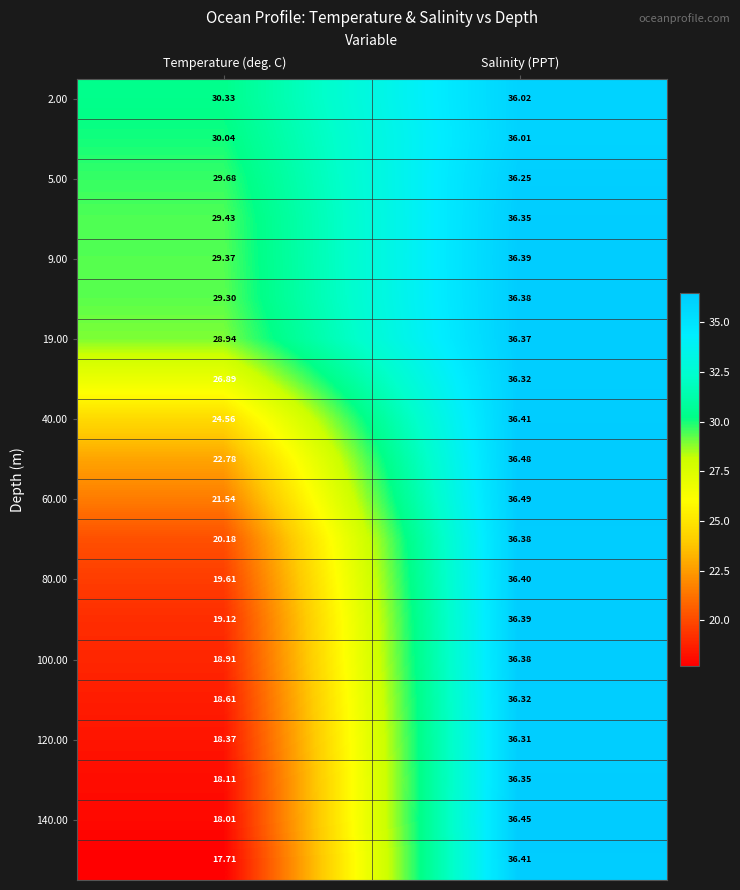

At which category is the sum across all series the highest?

Salinity (PPT)